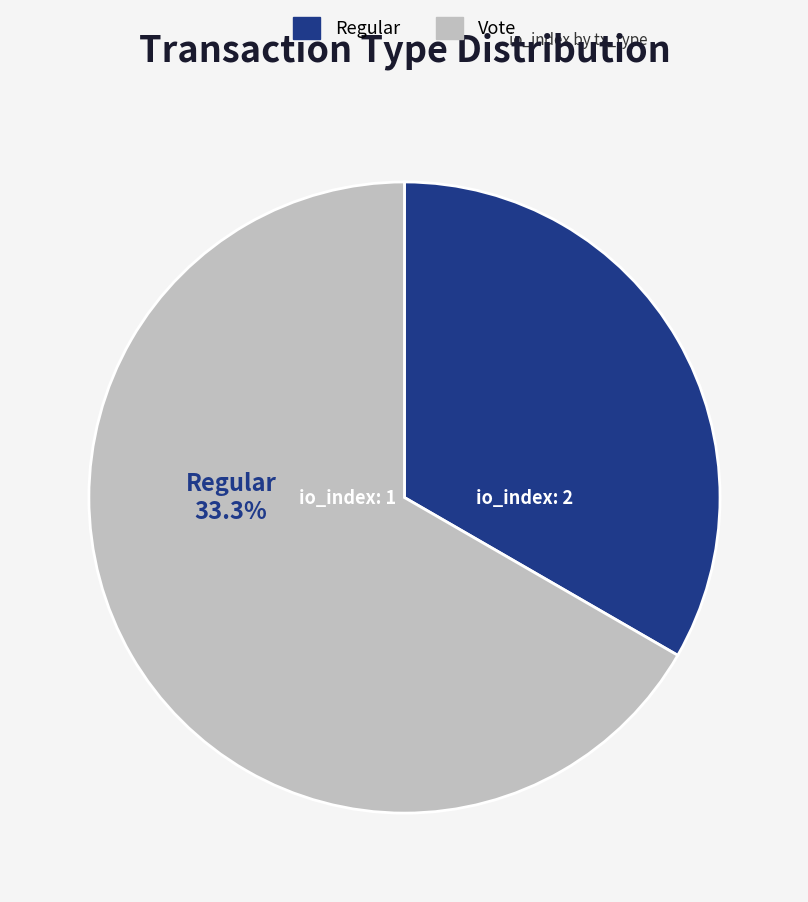

Approximately how many times larger is the value at Vote compared to Regular?

2.0